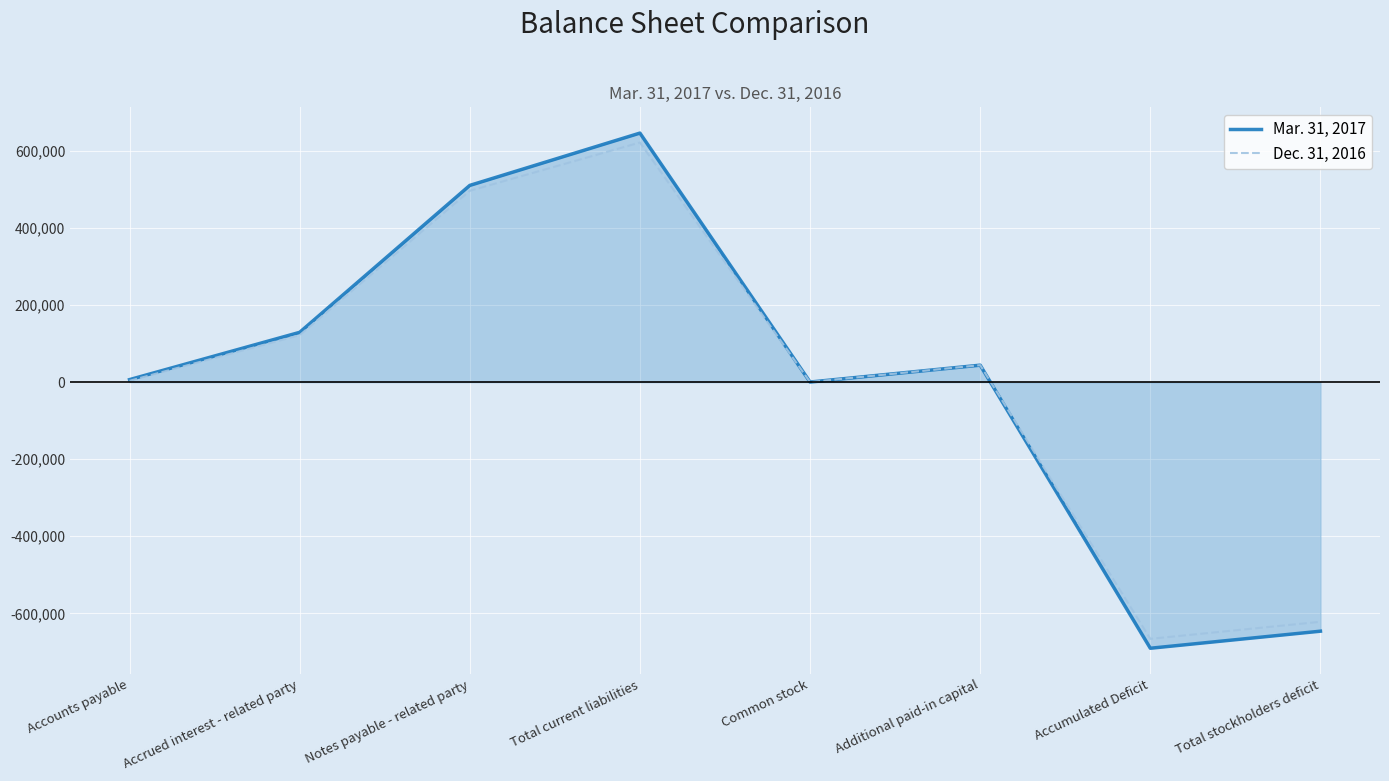

What is the spread (max minus min) of values at Total stockholders deficit?

24410